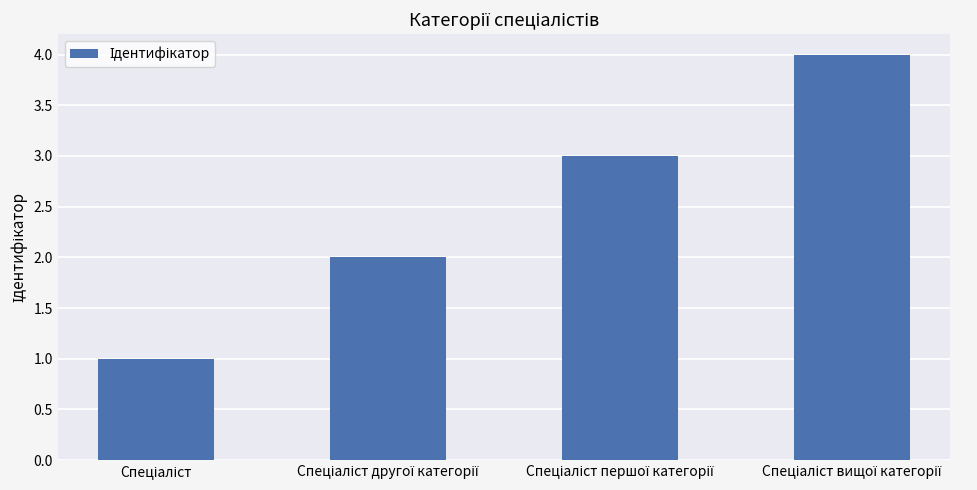

What is the value of the 1st bar from the left?

1